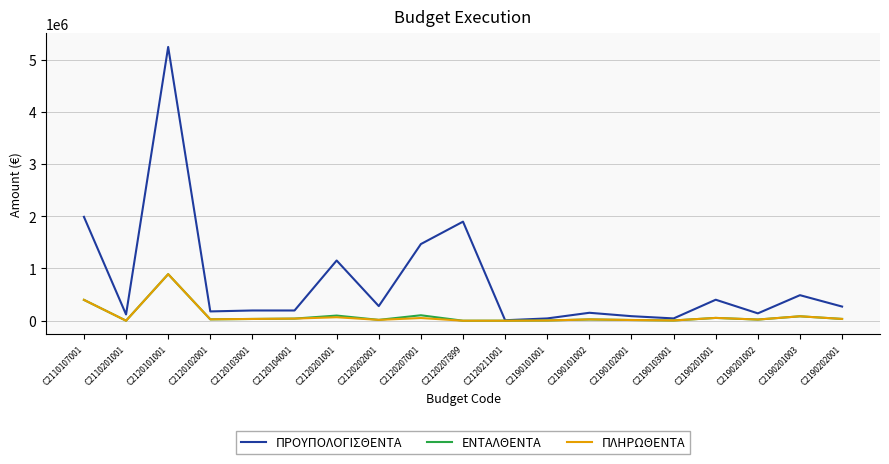

At which label is ΕΝΤΑΛΘΕΝΤΑ closest to 445667?

C2110107001